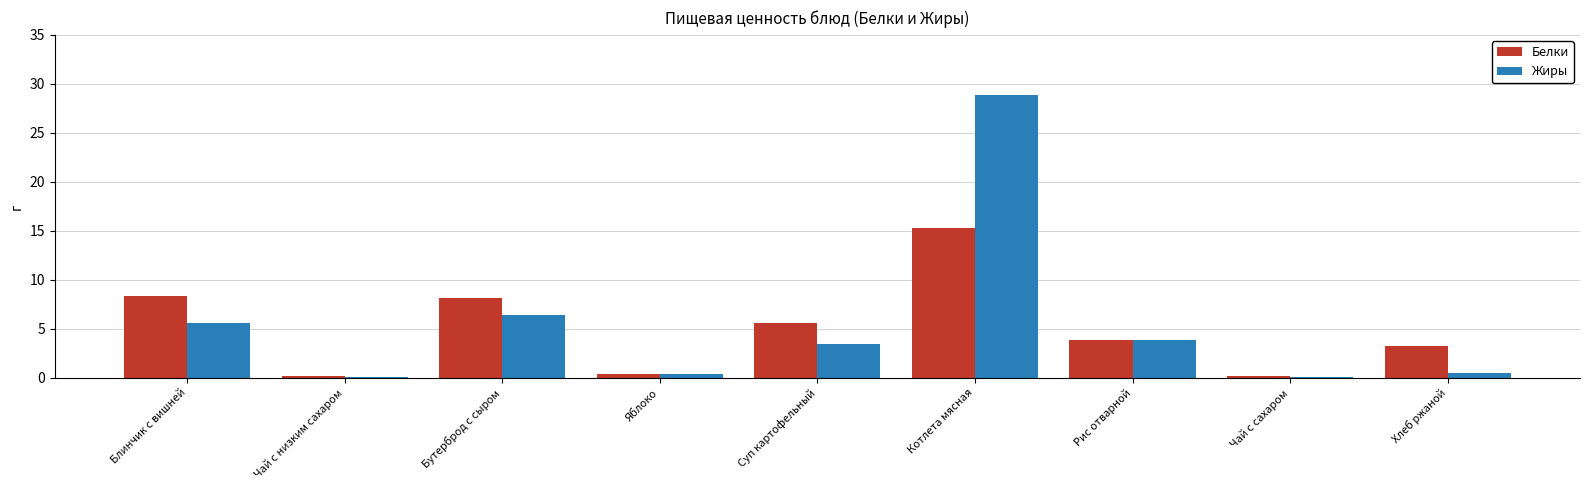

At which category does the chart reach its peak across all series?

Котлета мясная